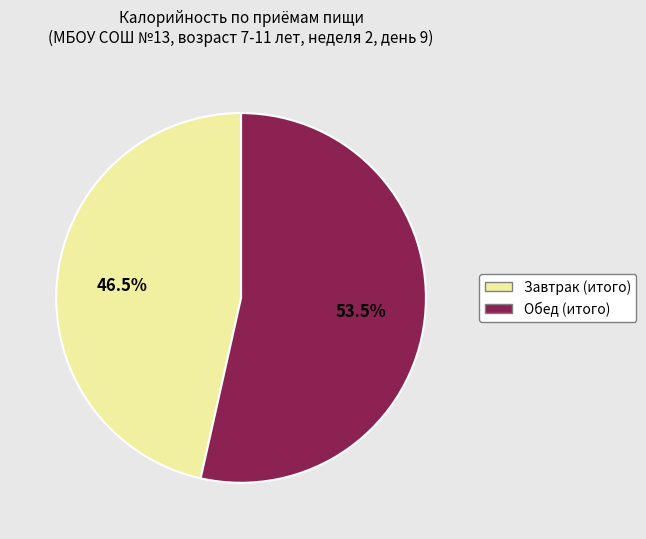

Is there a majority slice in this chart?

Yes